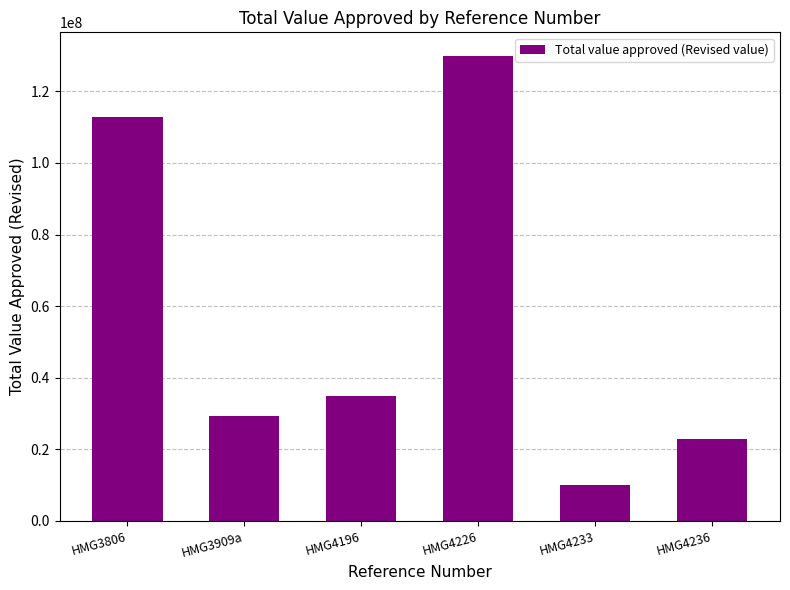

What is the label of the 6th bar from the right?

HMG3806